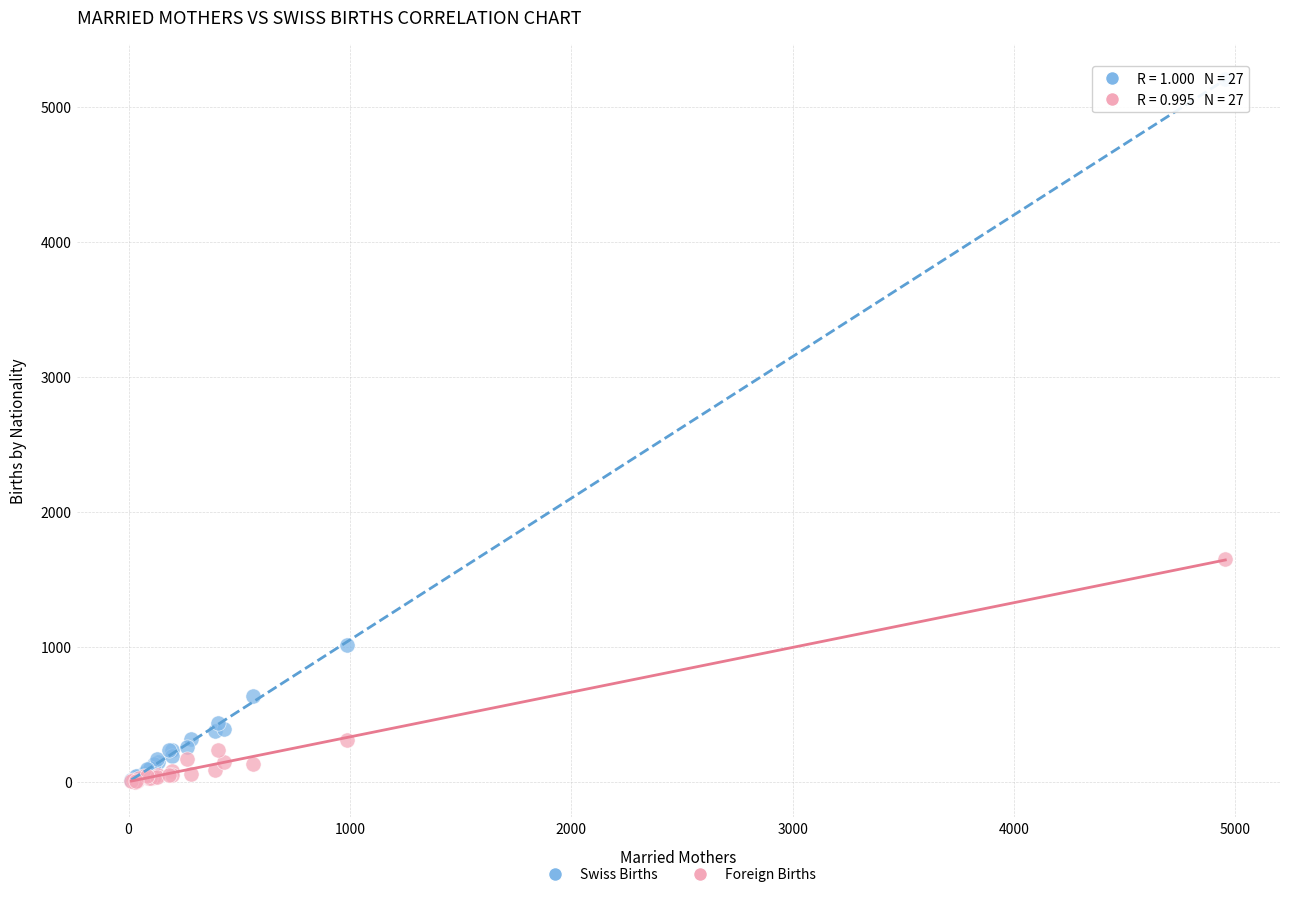

Which series reaches the maximum Y coordinate?

Swiss Births